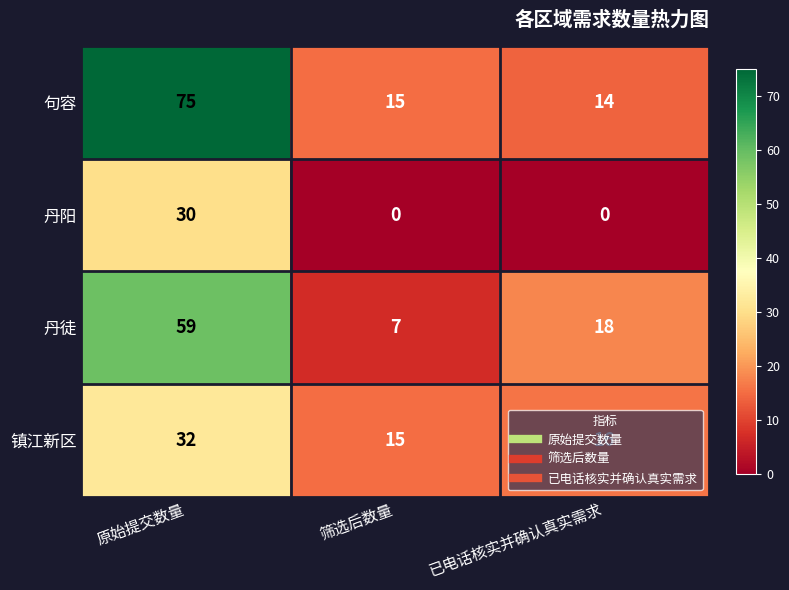

Which label corresponds to the largest value in the chart?

原始提交数量